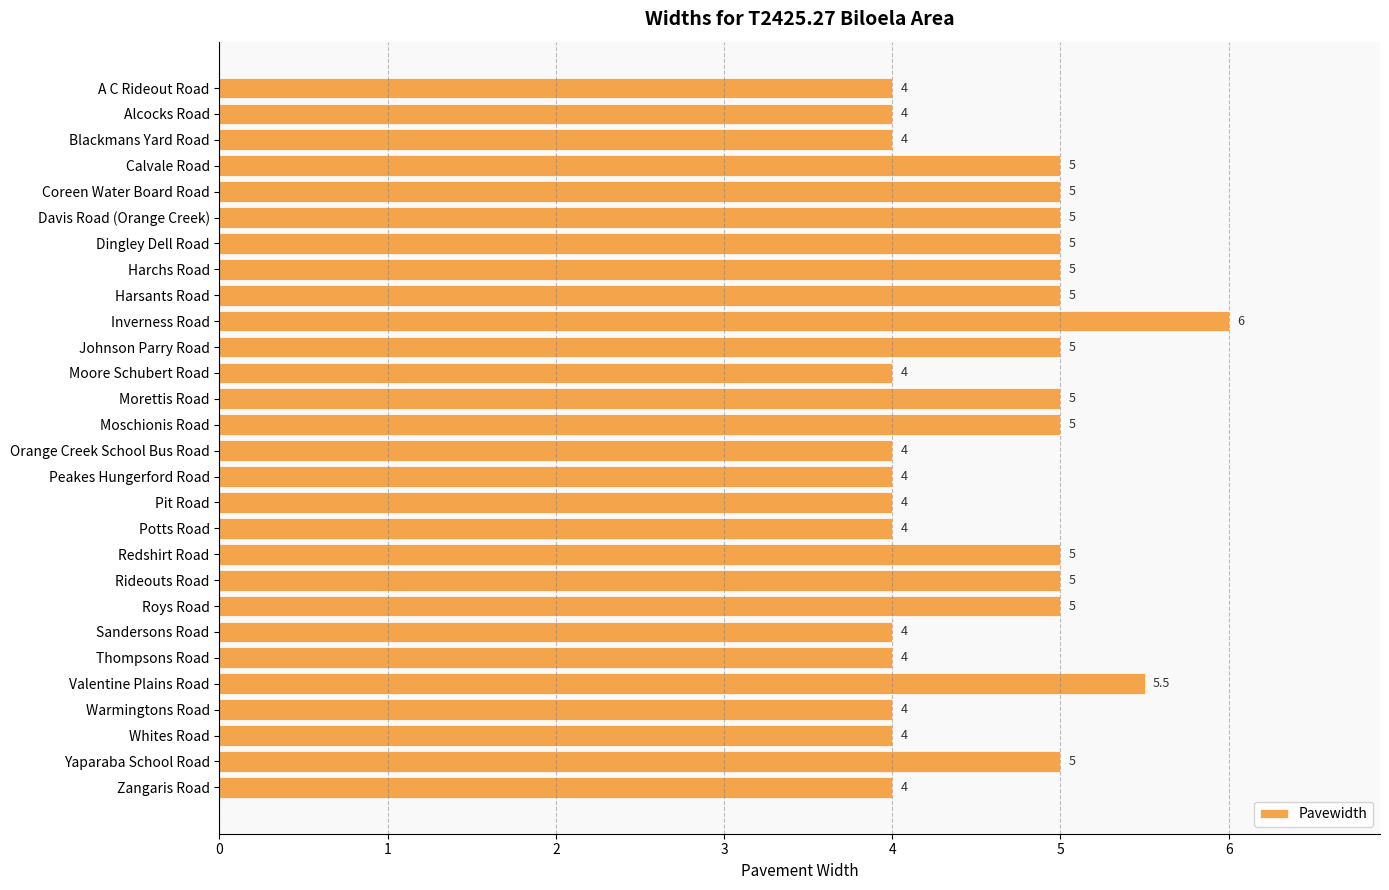

Reading top to bottom, list all the values displayed in this chart.

4.0	4.0	4.0	5.0	5.0	5.0	5.0	5.0	5.0	6.0	5.0	4.0	5.0	5.0	4.0	4.0	4.0	4.0	5.0	5.0	5.0	4.0	4.0	5.5	4.0	4.0	5.0	4.0